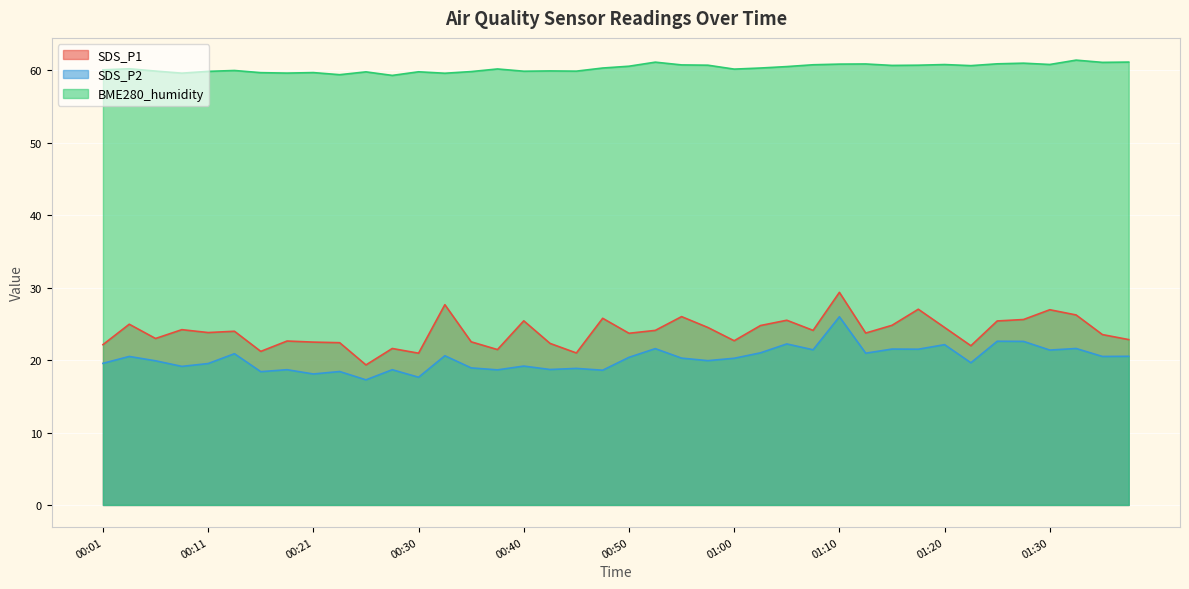

What position from the left is 01:35?

39